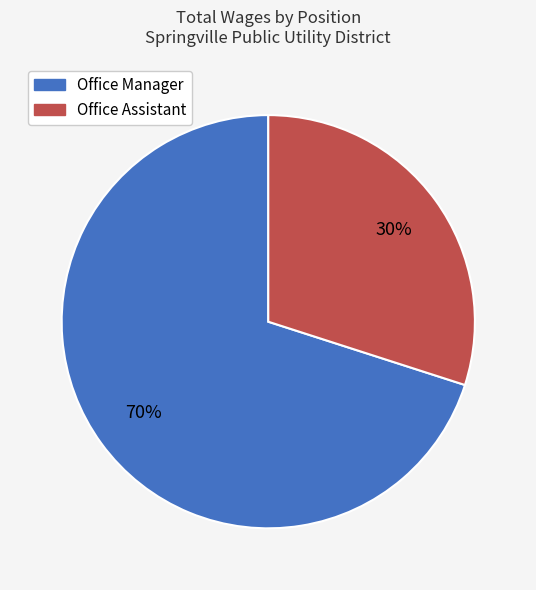

Between Office Assistant and Office Manager, which is larger?

Office Manager